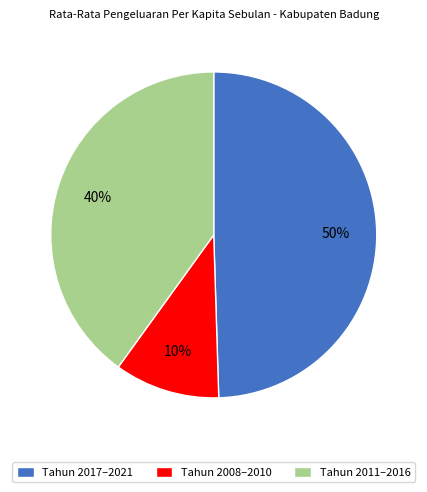

How many segments does this pie chart have?

3